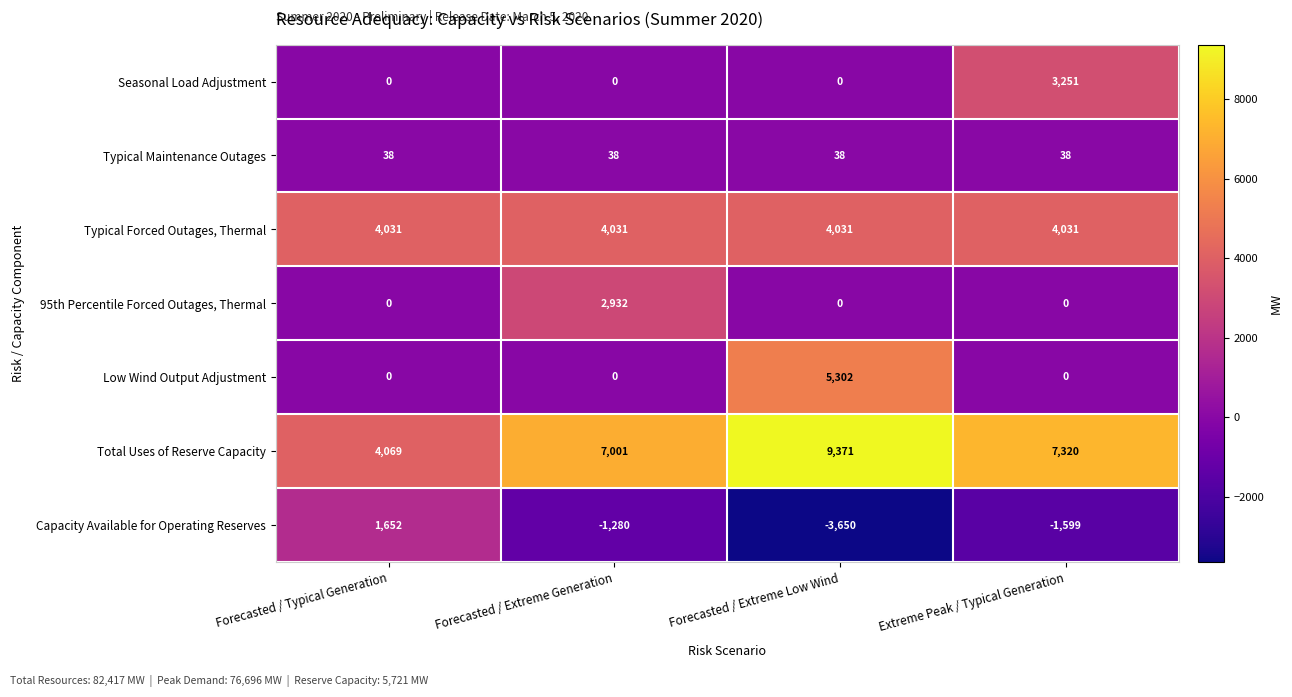

What is the smallest value displayed?

-3650